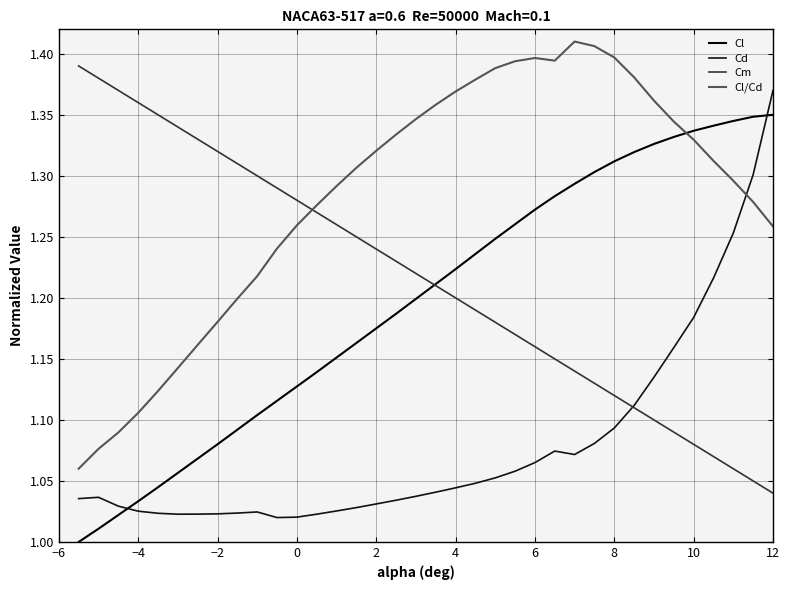

At which category is the sum across all series the highest?

12